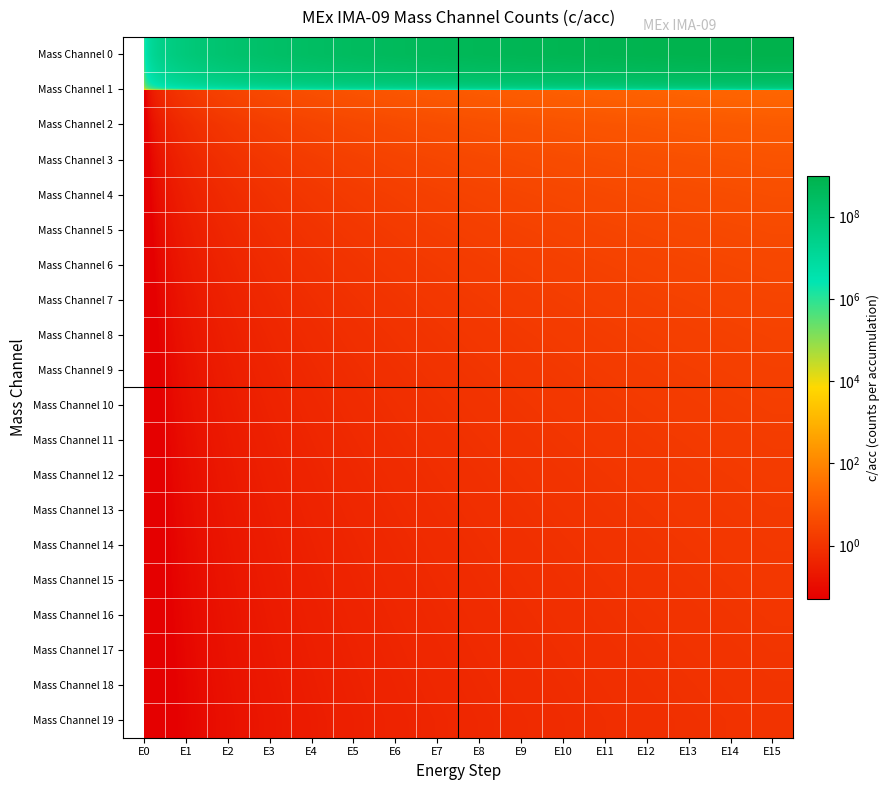

Rank the series at E5 from lowest to highest value.

Mass Channel 19, Mass Channel 18, Mass Channel 17, Mass Channel 16, Mass Channel 15, Mass Channel 14, Mass Channel 13, Mass Channel 12, Mass Channel 11, Mass Channel 10, Mass Channel 9, Mass Channel 8, Mass Channel 7, Mass Channel 6, Mass Channel 5, Mass Channel 4, Mass Channel 3, Mass Channel 2, Mass Channel 1, Mass Channel 0